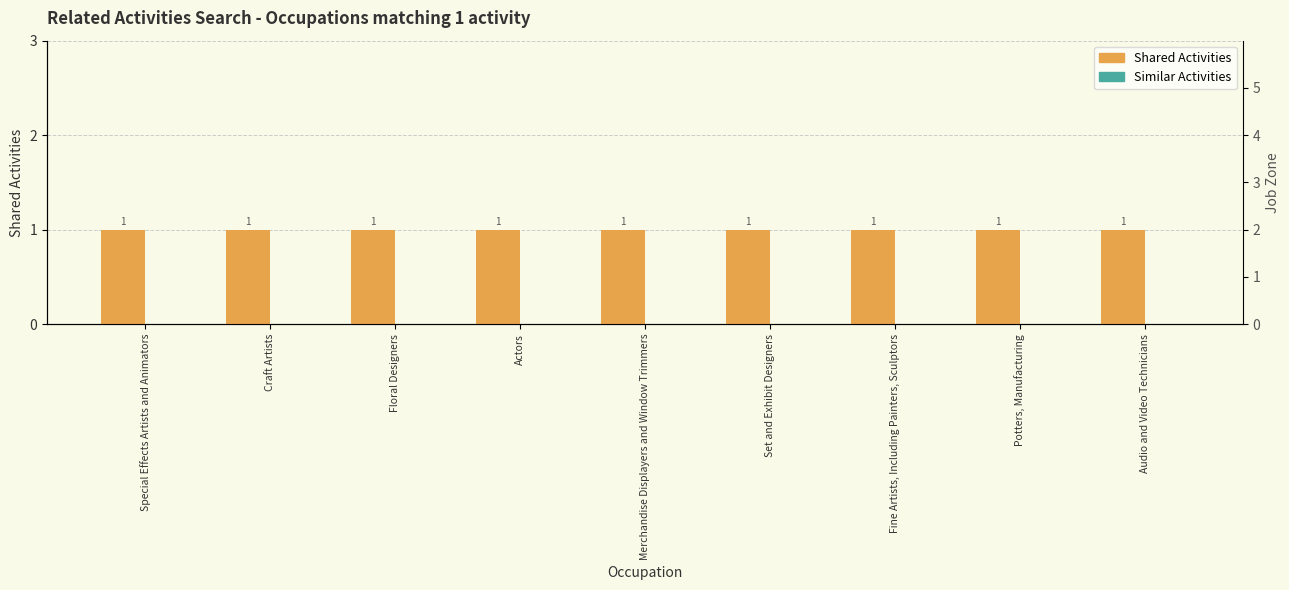

At Potters, Manufacturing, list the series in order from largest to smallest.

Shared Activities, Similar Activities